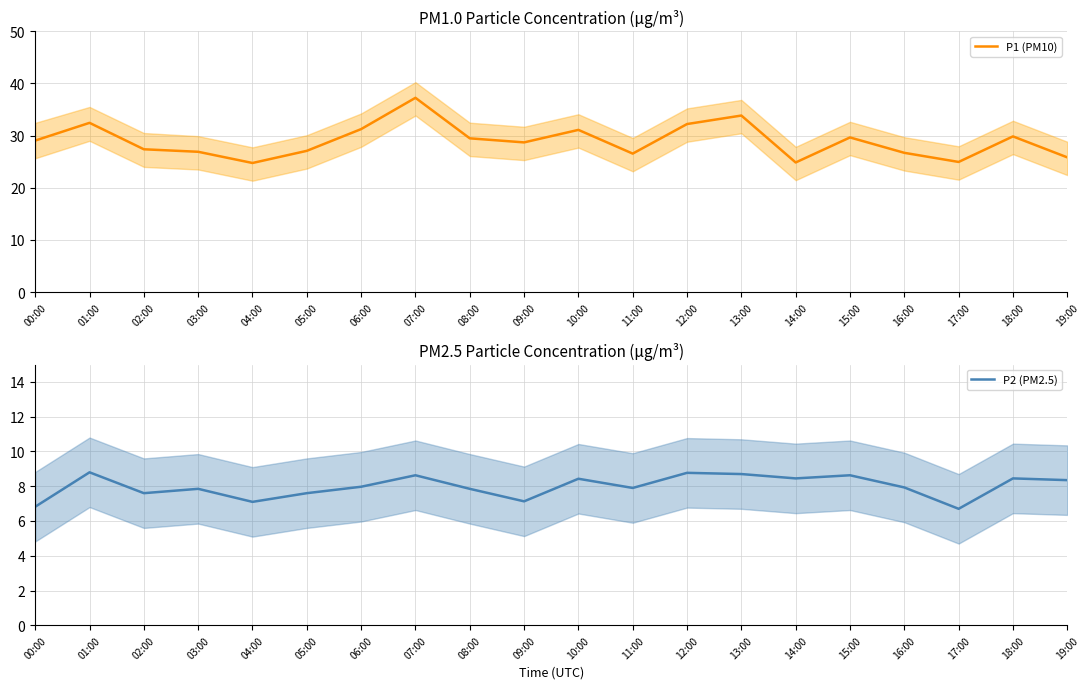

How many lines are shown in the chart?

2